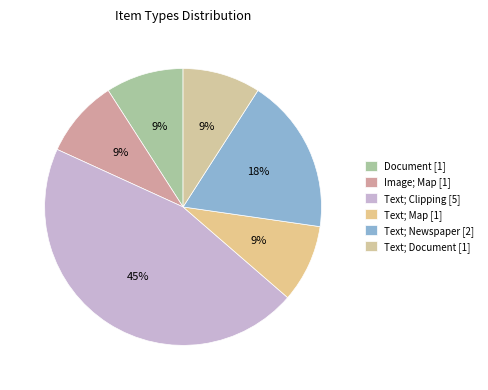

Which category has the smallest portion of the pie?

Document